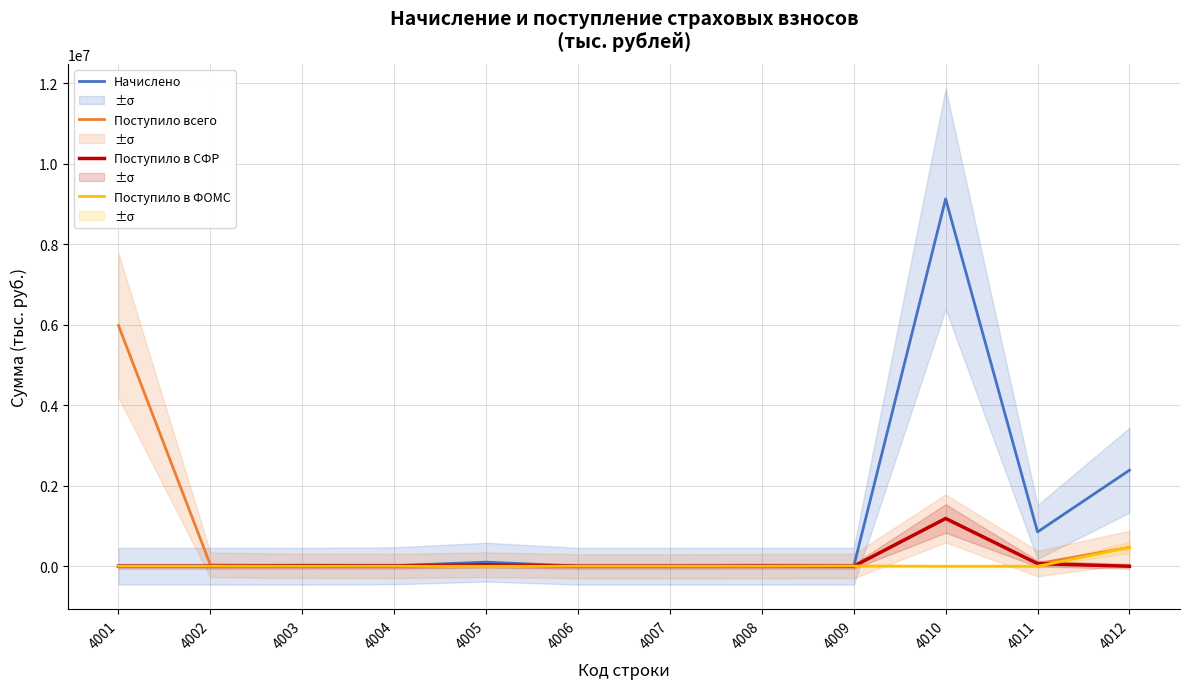

Is the value of Поступило в СФР at 4005 greater than the value of Начислено at 4011?

No